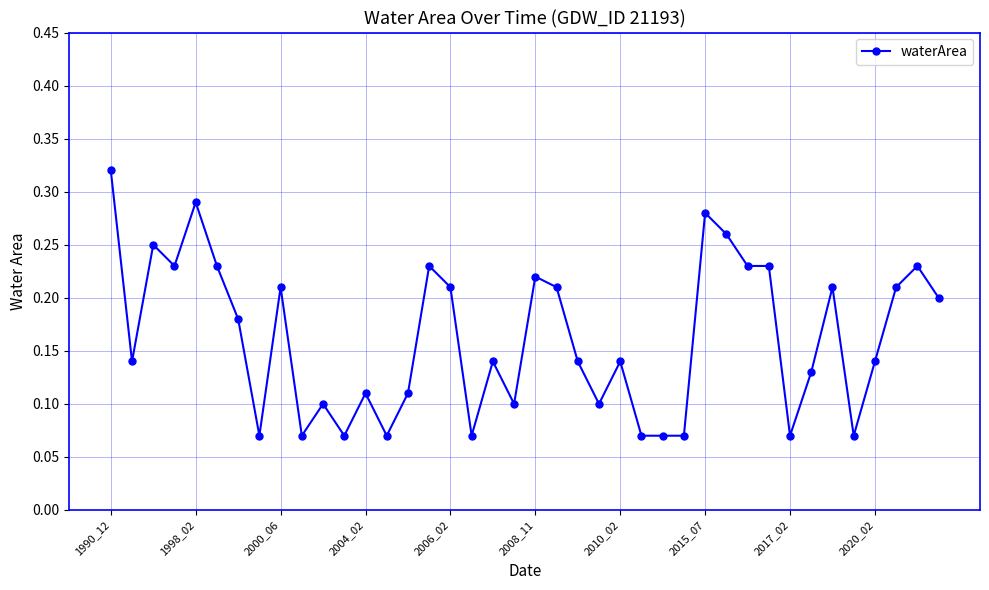

How many series are shown in this chart?

1